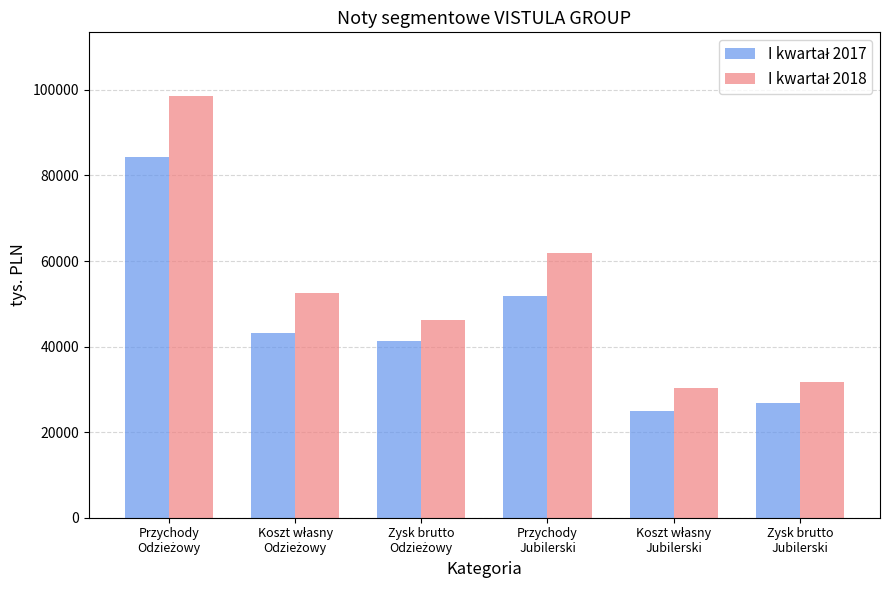

At which category is the sum across all series the highest?

Przychody
Odzieżowy